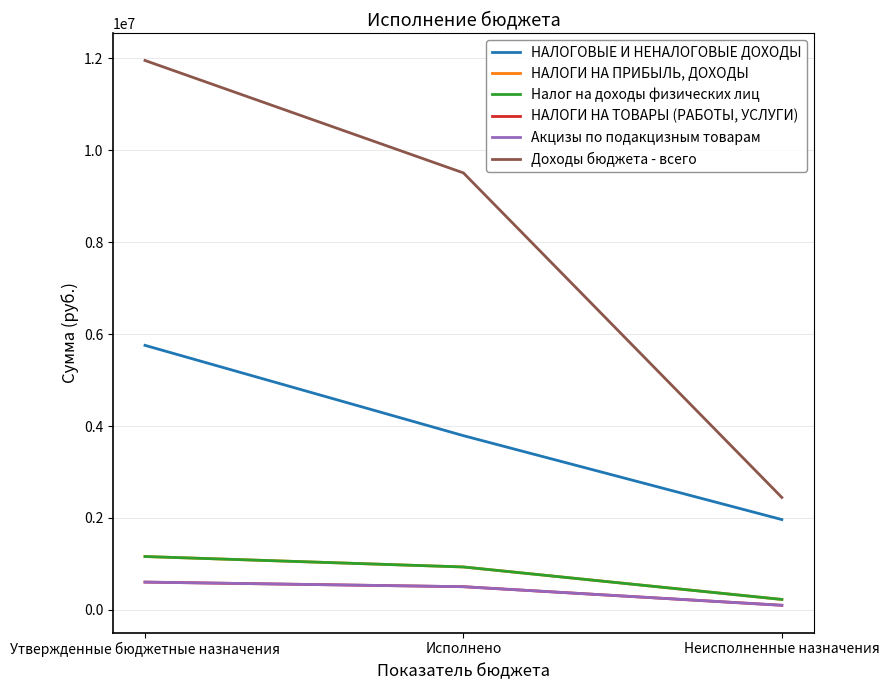

Is the value of Акцизы по подакцизным товарам at Исполнено greater than the value of НАЛОГИ НА ТОВАРЫ (РАБОТЫ, УСЛУГИ) at Утвержденные бюджетные назначения?

No